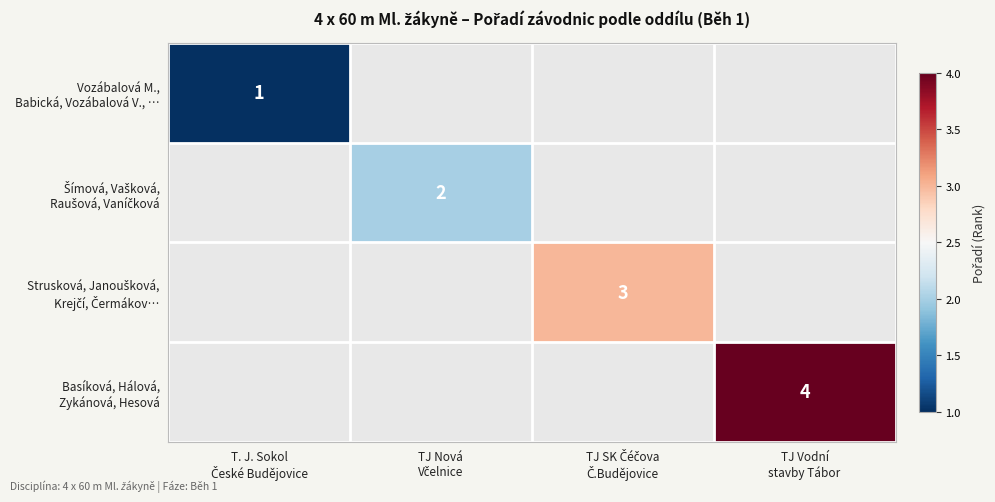

How many positive values does the Basíková, Hálová, Zykánová, Hesová series have?

1